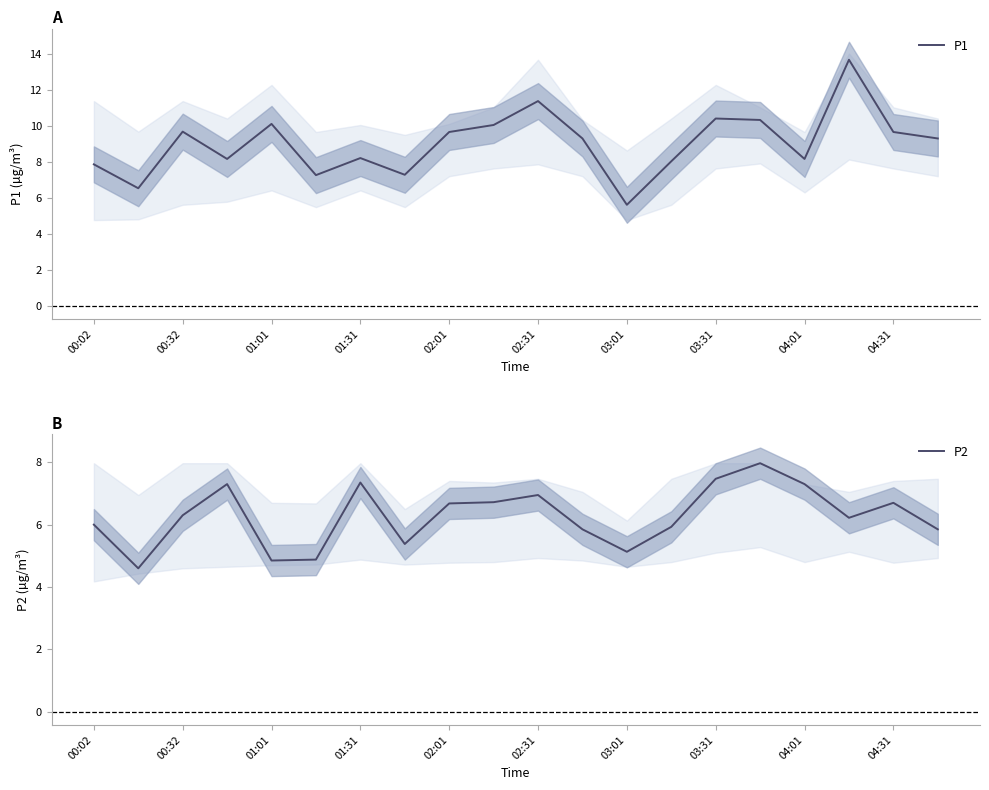

True or false: P1 and P2 intersect in this chart.

False